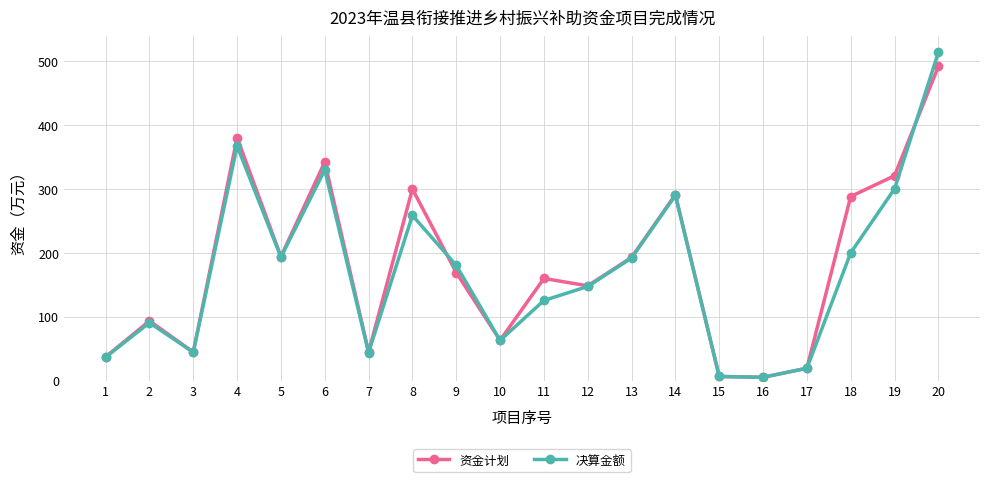

What is the maximum value shown in the chart?

513.4